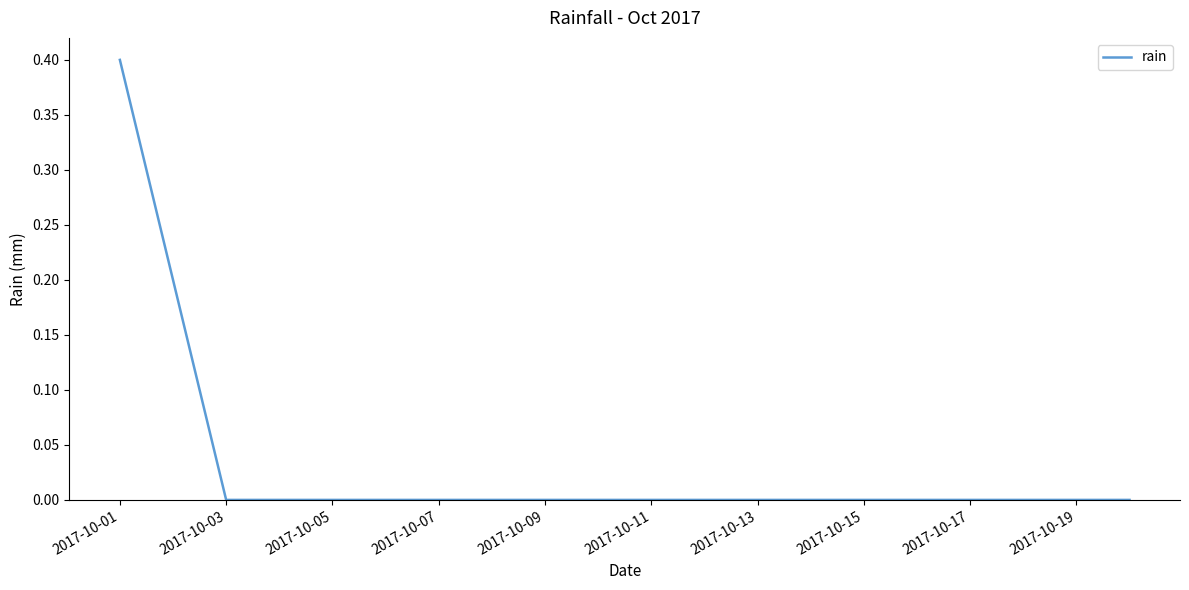

What is the difference between the maximum and minimum values?

0.4